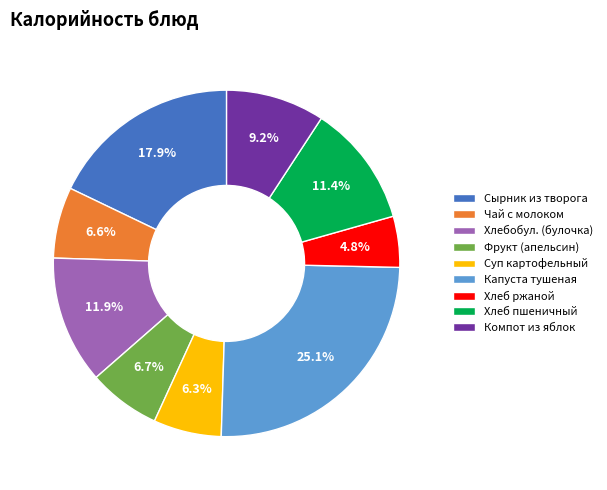

To the nearest percent, what portion does Хлеб ржаной represent?

5%